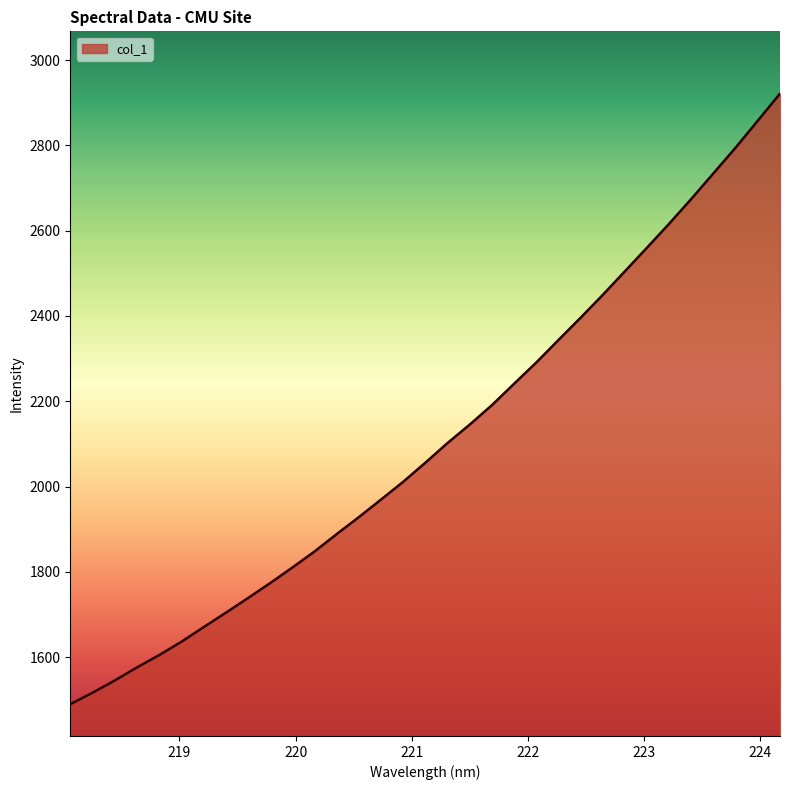

How many lines are shown in the chart?

1